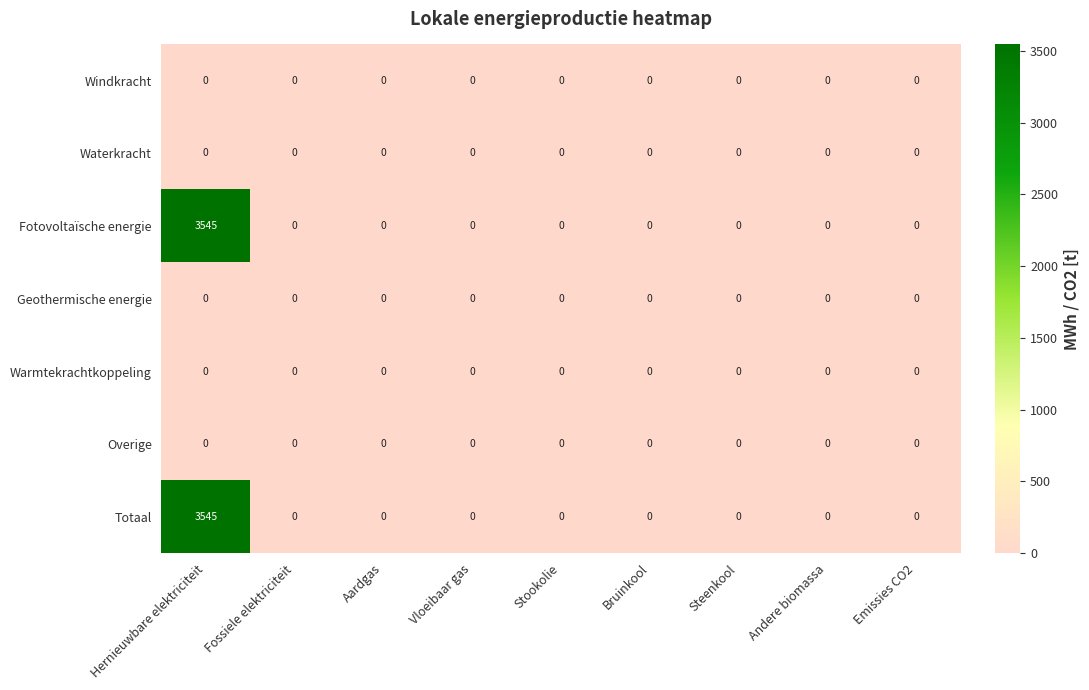

The value of Fotovoltaïsche energie at Aardgas is 2069. True or false?

False